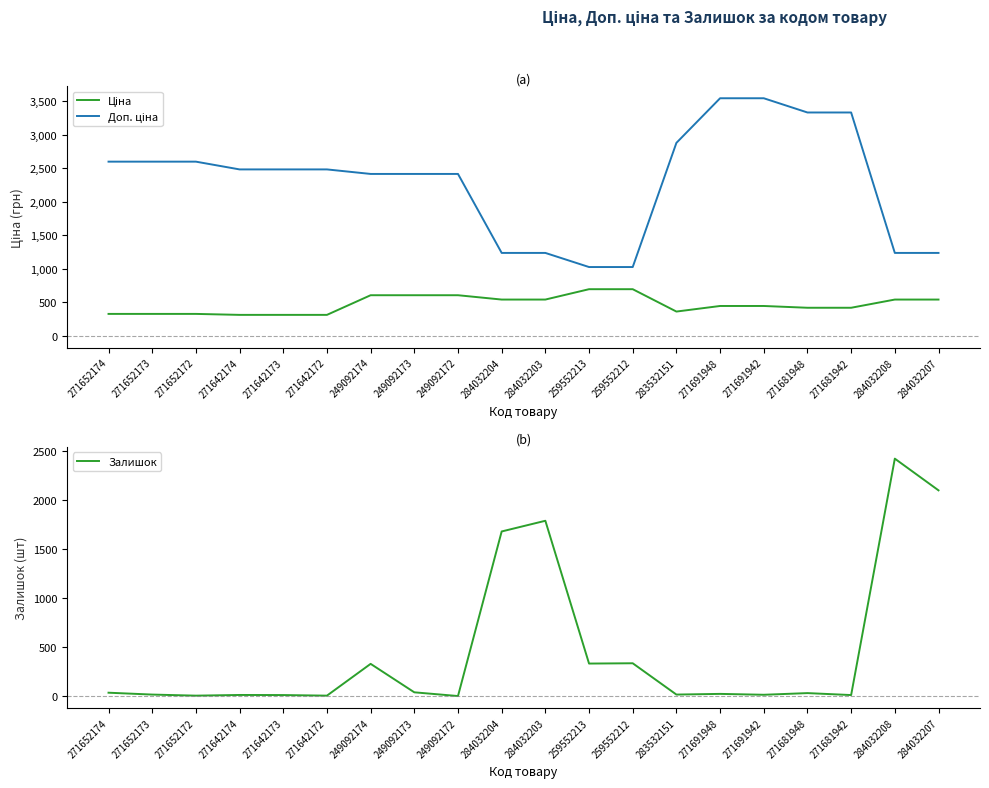

At which category is the sum across all series the highest?

284032208